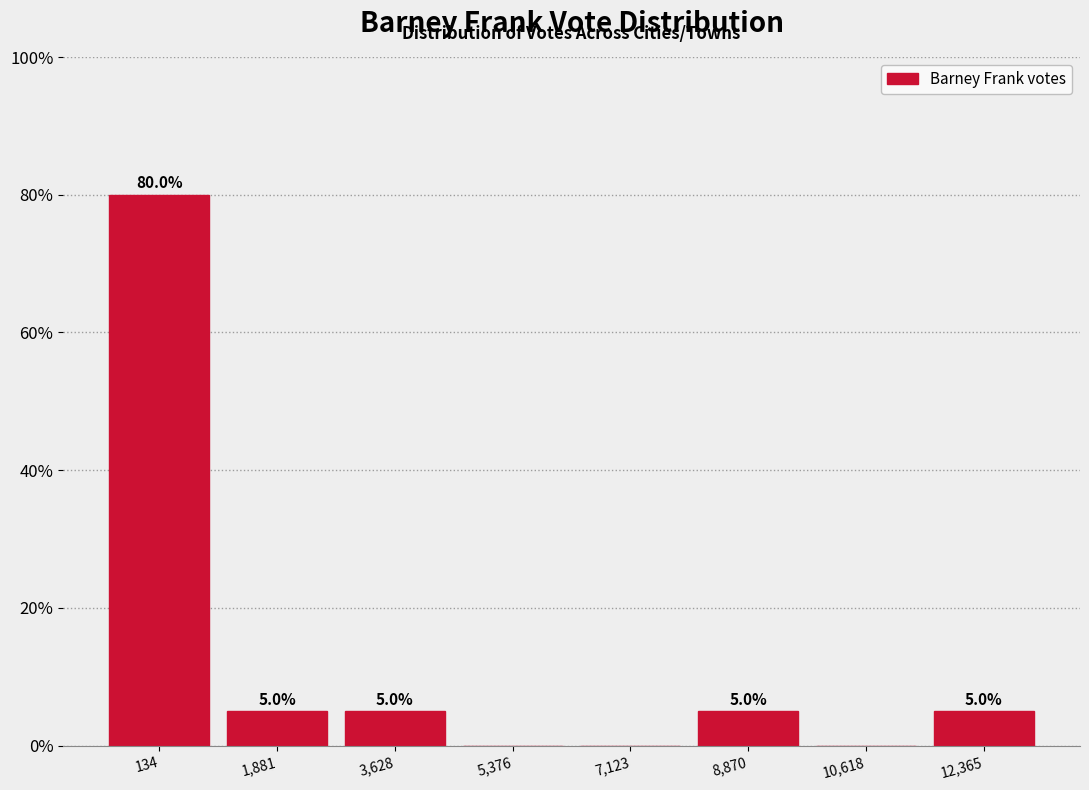

Reading left to right, extract all data points from this chart.

134=80	1,881=5	3,628=5	5,376=0	7,123=0	8,870=5	10,618=0	12,365=5